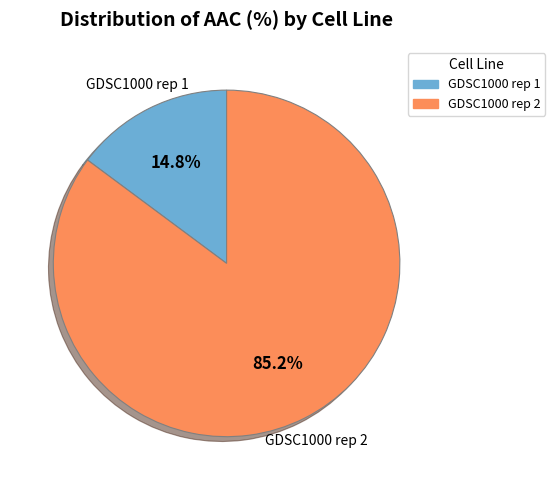

Which has a higher value, GDSC1000 rep 2 or GDSC1000 rep 1?

GDSC1000 rep 2